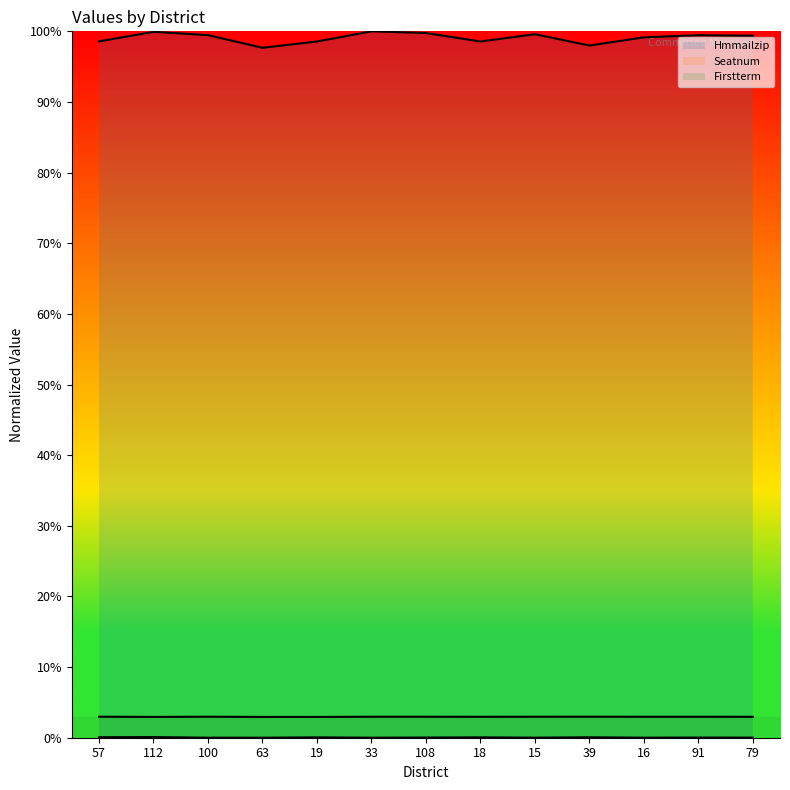

Which category has the lowest value across all series?

33